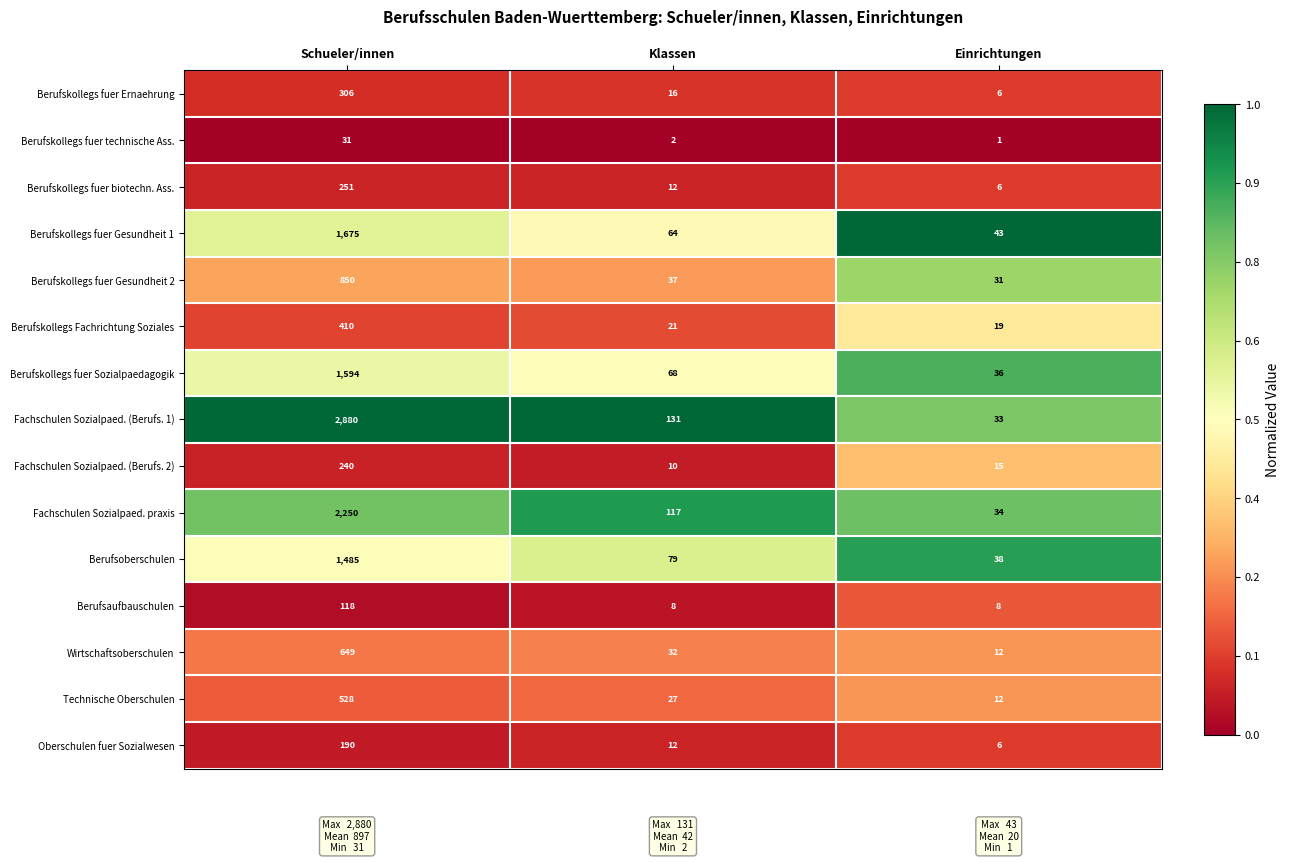

List the series in order of their peak value, lowest first.

Berufskollegs fuer technische Ass., Berufsaufbauschulen, Oberschulen fuer Sozialwesen, Fachschulen Sozialpaed. (Berufs. 2), Berufskollegs fuer biotechn. Ass., Berufskollegs fuer Ernaehrung, Berufskollegs Fachrichtung Soziales, Technische Oberschulen, Wirtschaftsoberschulen, Berufskollegs fuer Gesundheit 2, Berufsoberschulen, Berufskollegs fuer Sozialpaedagogik, Berufskollegs fuer Gesundheit 1, Fachschulen Sozialpaed. praxis, Fachschulen Sozialpaed. (Berufs. 1)